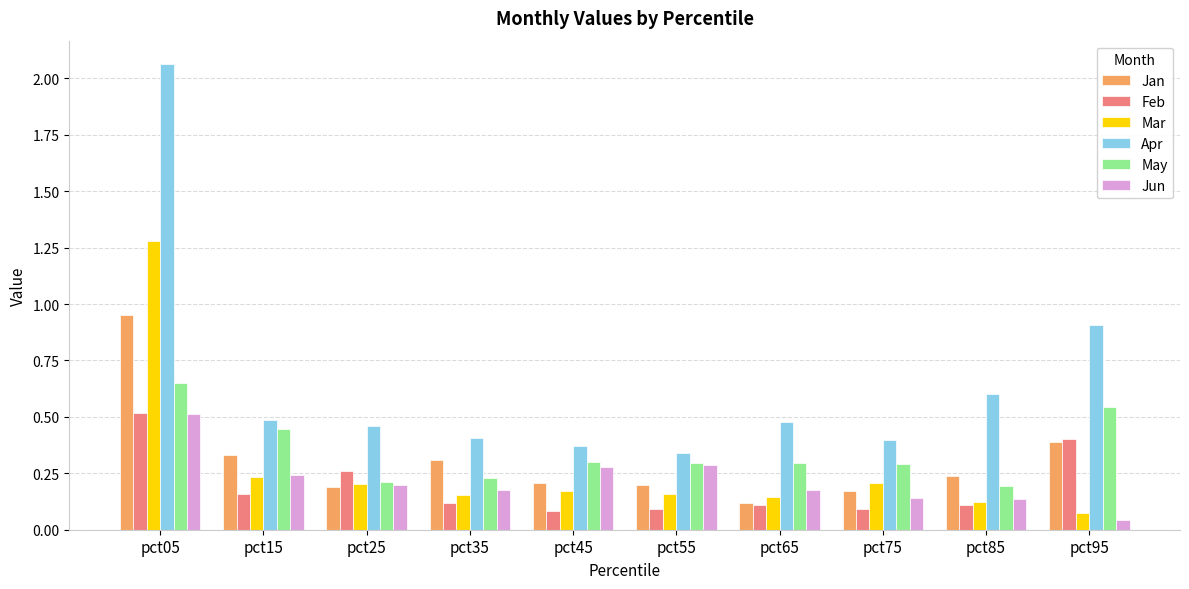

Which category has the highest value in the Apr series?

pct05